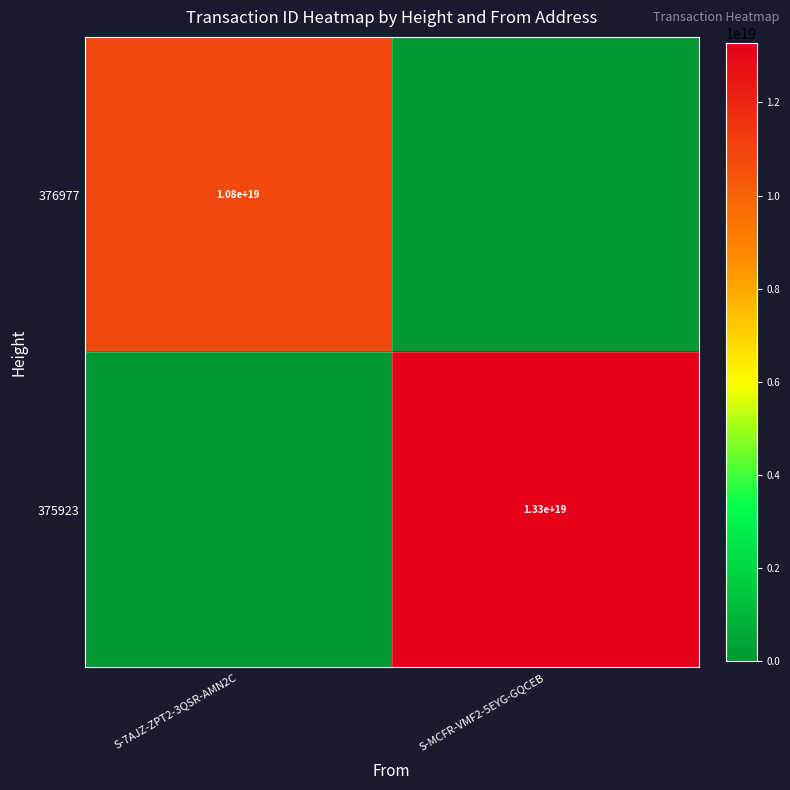

How many data points does each series have?

2